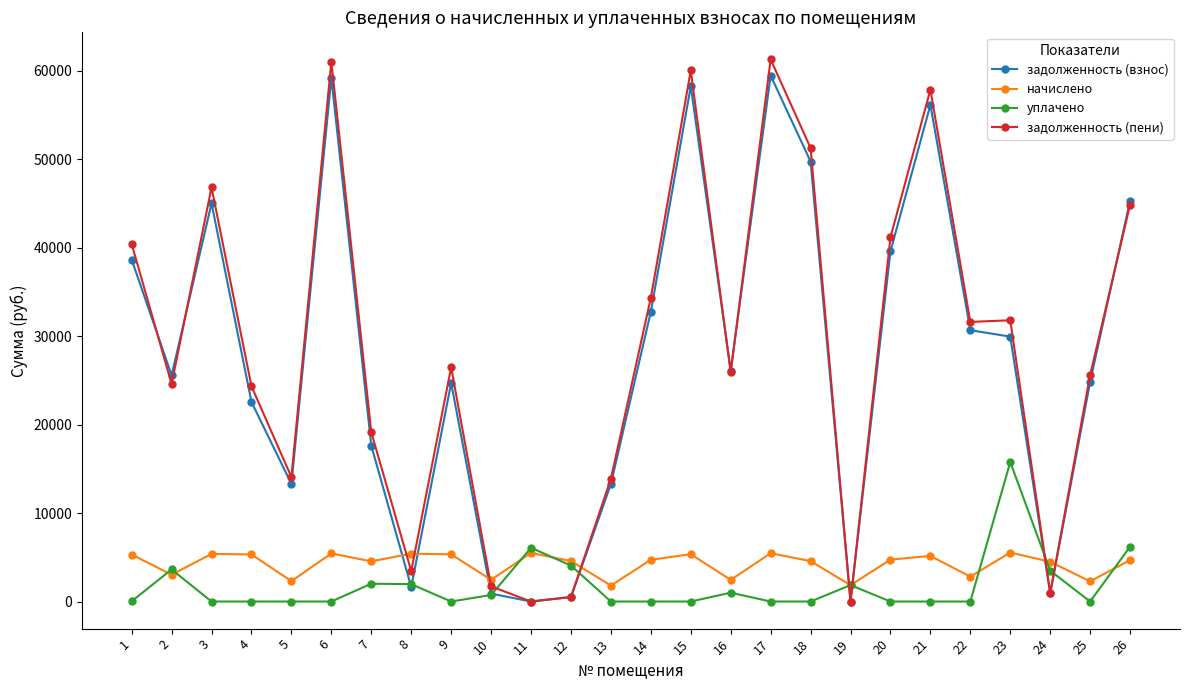

Is the value of задолженность (взнос) at 20 greater than the value of начислено at 9?

Yes